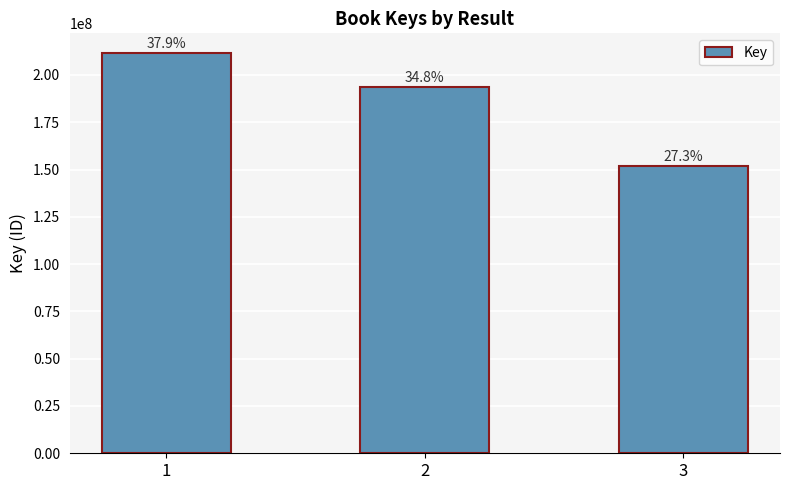

How many bars are there in total?

3